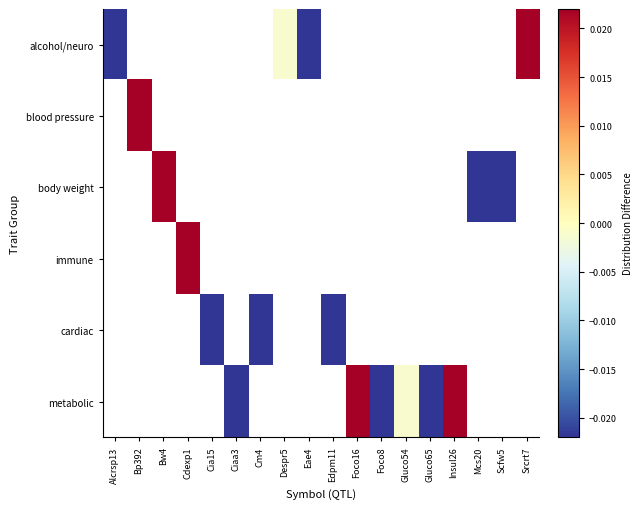

Which label corresponds to the largest value in the chart?

Srcrt7